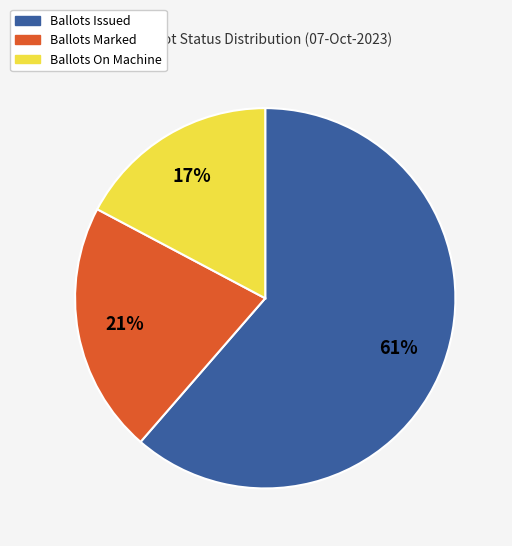

To the nearest percent, what is the average slice percentage?

33%